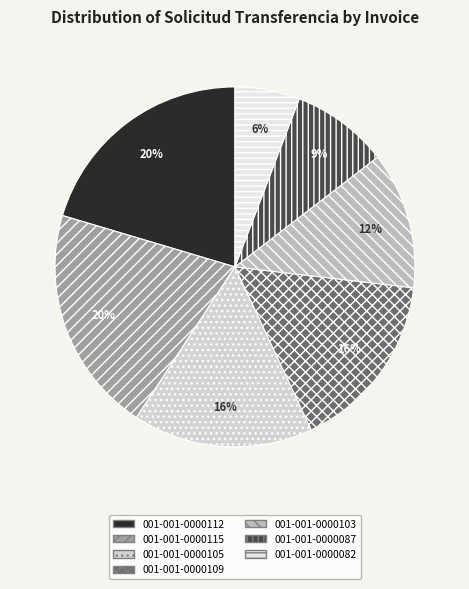

Which category has the biggest portion of the pie?

001-001-0000112